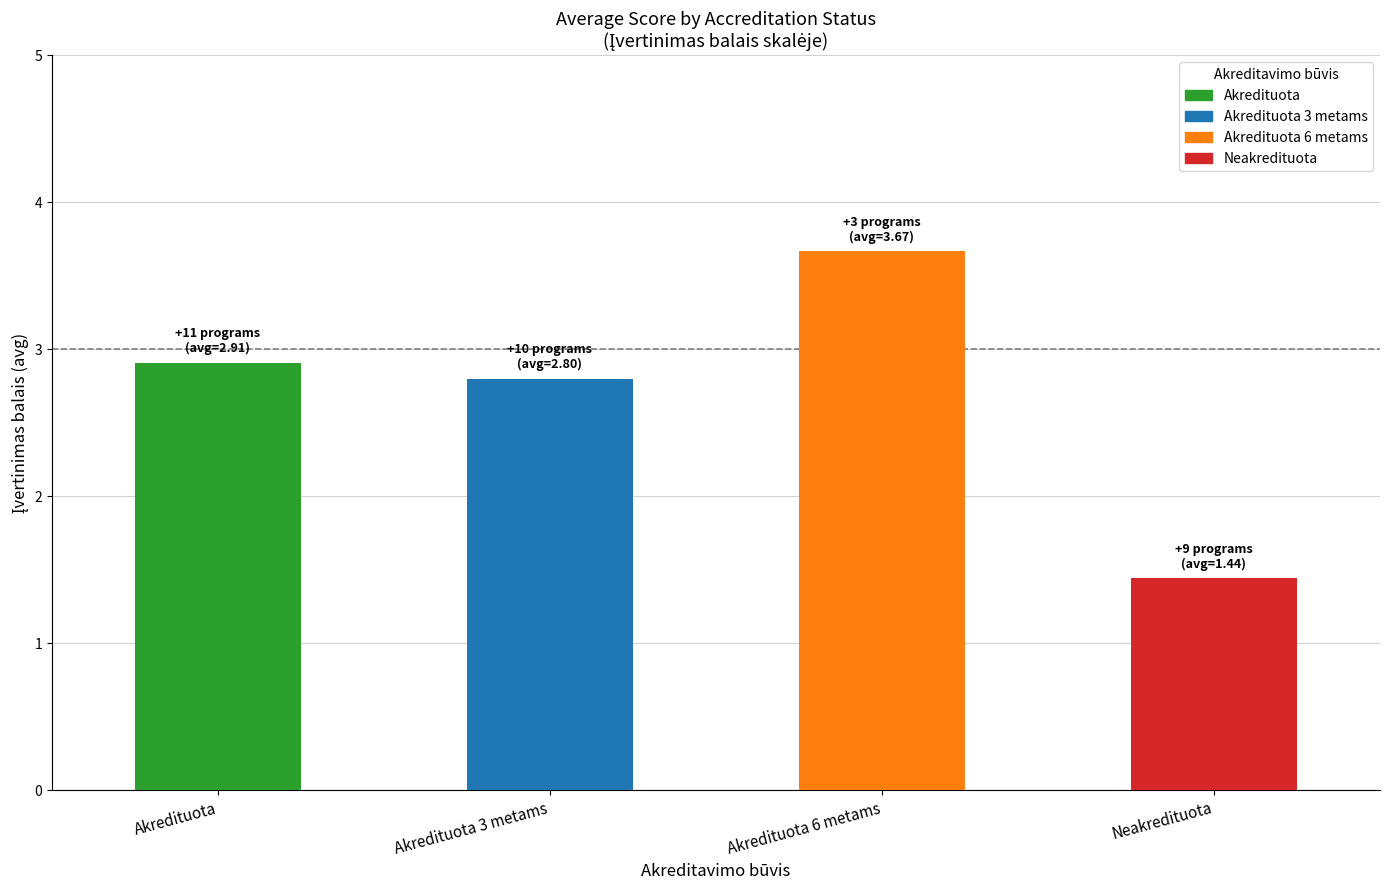

Does the chart contain any negative values?

No